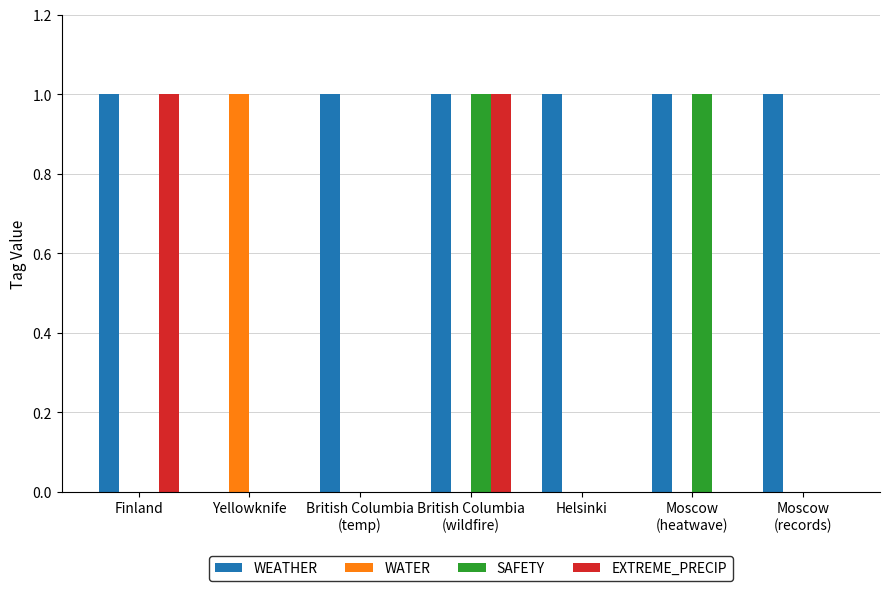

Reading right to left, extract all data points from this chart.

WEATHER: Moscow
(records)=1	Moscow
(heatwave)=1	Helsinki=1	British Columbia
(wildfire)=1	British Columbia
(temp)=1	Yellowknife=0	Finland=1
WATER: Moscow
(records)=0	Moscow
(heatwave)=0	Helsinki=0	British Columbia
(wildfire)=0	British Columbia
(temp)=0	Yellowknife=1	Finland=0
SAFETY: Moscow
(records)=0	Moscow
(heatwave)=1	Helsinki=0	British Columbia
(wildfire)=1	British Columbia
(temp)=0	Yellowknife=0	Finland=0
EXTREME_PRECIP: Moscow
(records)=0	Moscow
(heatwave)=0	Helsinki=0	British Columbia
(wildfire)=1	British Columbia
(temp)=0	Yellowknife=0	Finland=1